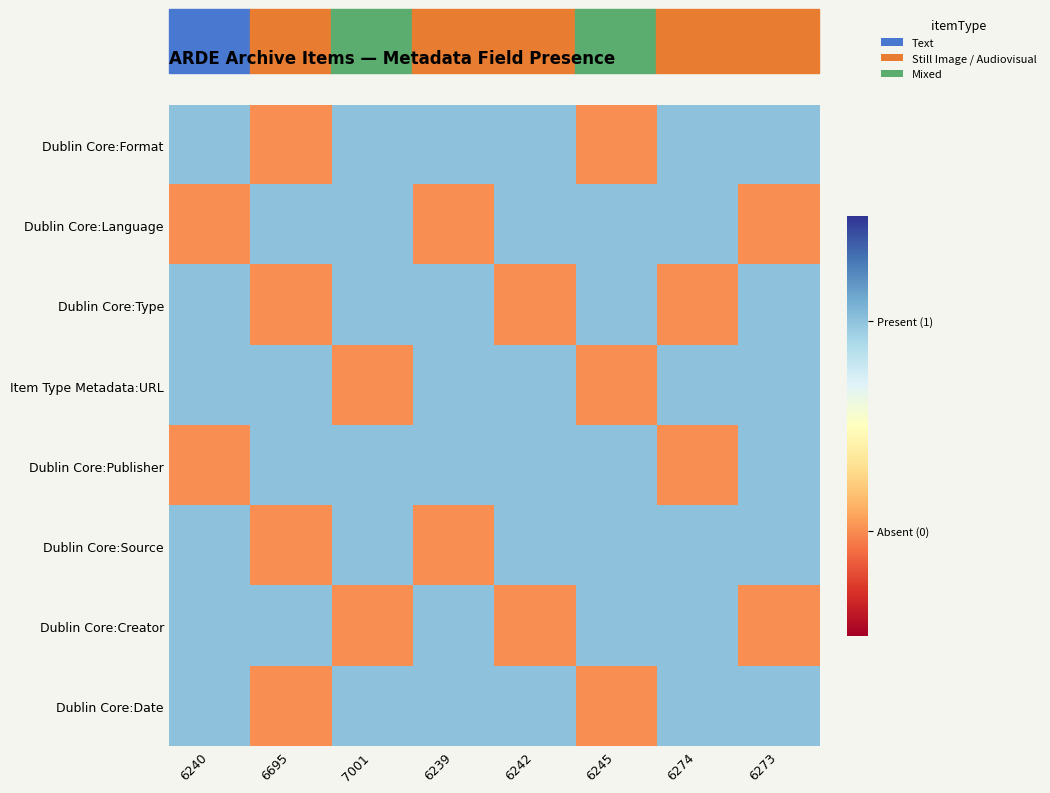

Reading left to right, transcribe all the data shown in this chart.

Dublin Core:Format: 6240=1	6695=0	7001=1	6239=1	6242=1	6245=0	6274=1	6273=1
Dublin Core:Language: 6240=0	6695=1	7001=1	6239=0	6242=1	6245=1	6274=1	6273=0
Dublin Core:Type: 6240=1	6695=0	7001=1	6239=1	6242=0	6245=1	6274=0	6273=1
Item Type Metadata:URL: 6240=1	6695=1	7001=0	6239=1	6242=1	6245=0	6274=1	6273=1
Dublin Core:Publisher: 6240=0	6695=1	7001=1	6239=1	6242=1	6245=1	6274=0	6273=1
Dublin Core:Source: 6240=1	6695=0	7001=1	6239=0	6242=1	6245=1	6274=1	6273=1
Dublin Core:Creator: 6240=1	6695=1	7001=0	6239=1	6242=0	6245=1	6274=1	6273=0
Dublin Core:Date: 6240=1	6695=0	7001=1	6239=1	6242=1	6245=0	6274=1	6273=1